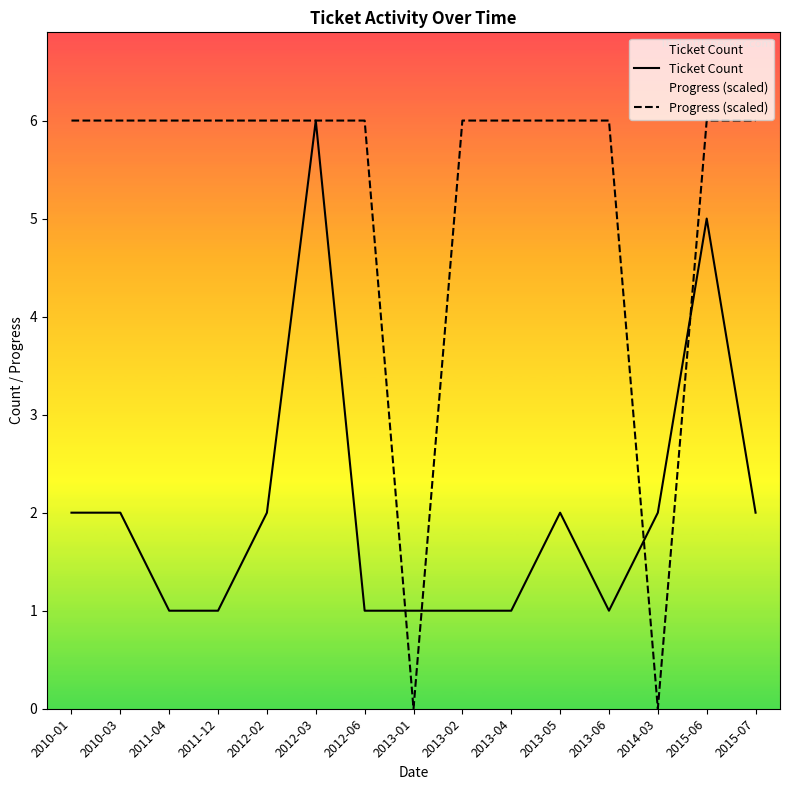

Between which two adjacent categories do Ticket Count and Progress (scaled) first intersect?

2012-06 and 2013-01